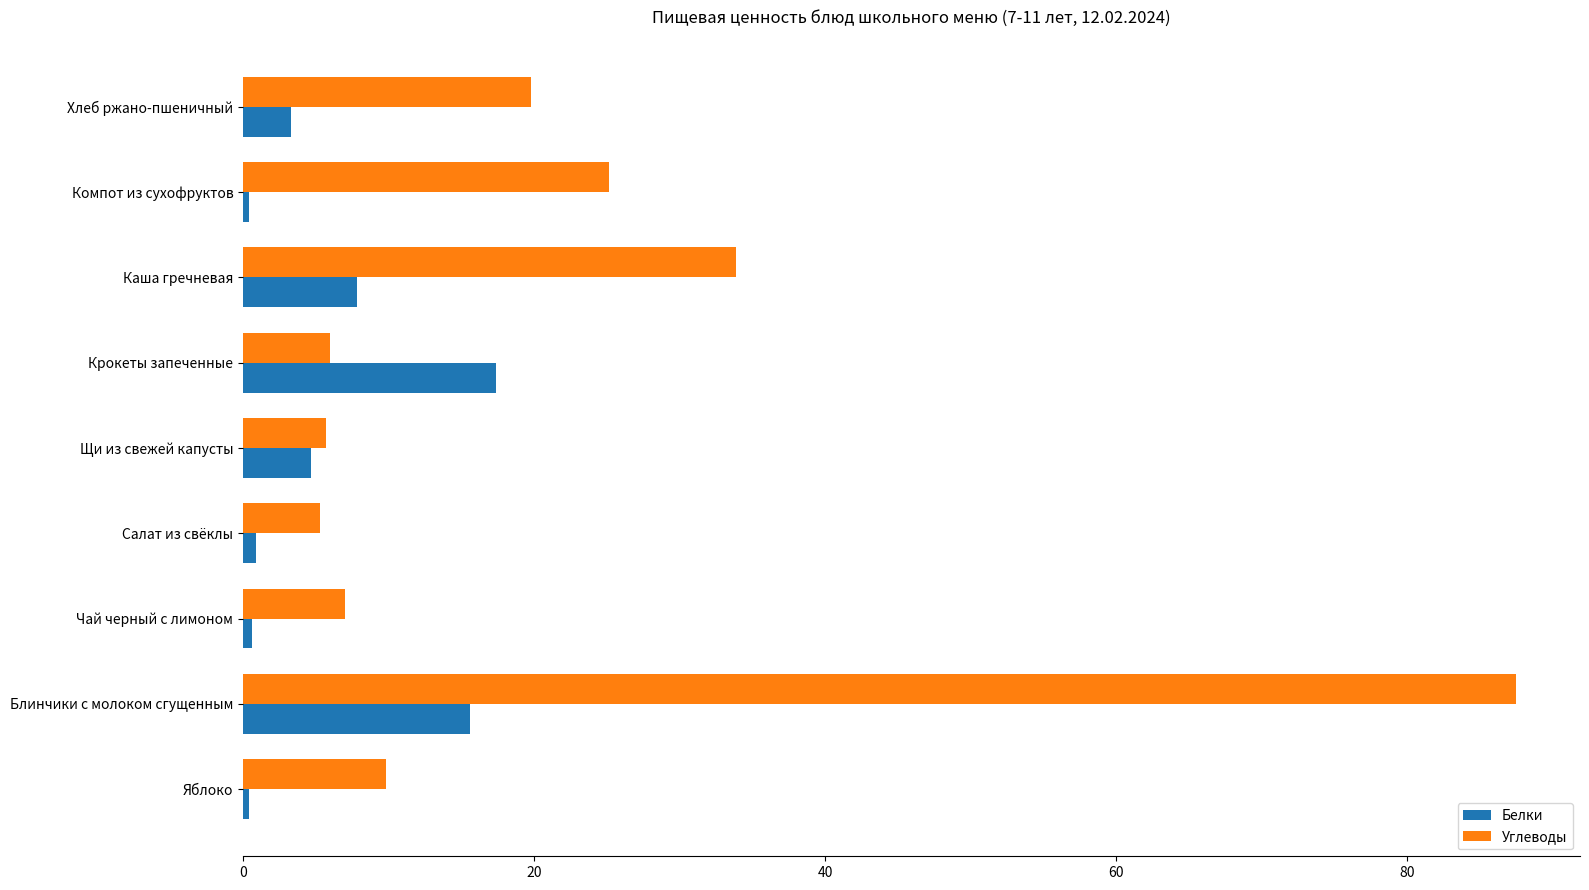

Between Чай черный с лимоном and Хлеб ржано-пшеничный, which series saw the biggest shift?

Углеводы